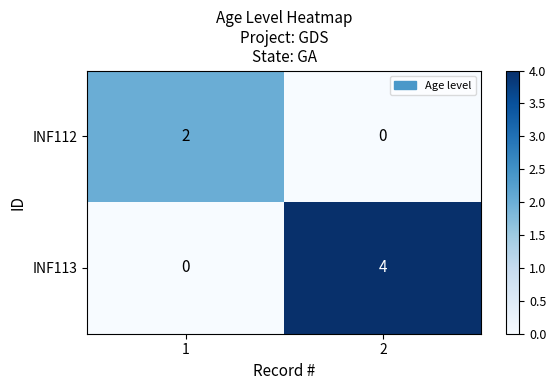

Reading right to left, extract all data points from this chart.

INF112: 2=0	1=2
INF113: 2=4	1=0